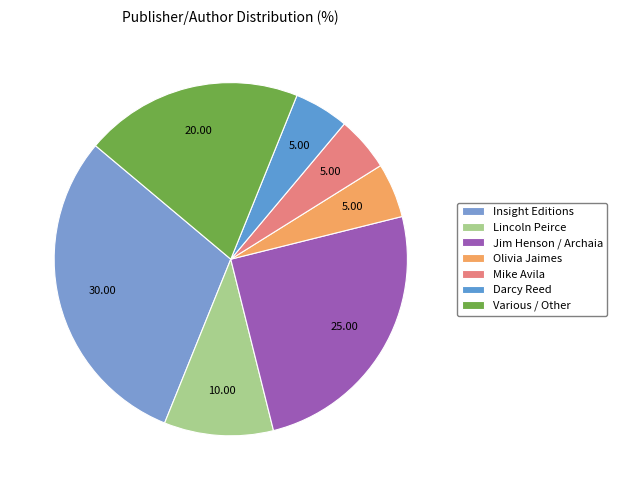

What percentage is the Various / Other slice, to the nearest percent?

20%